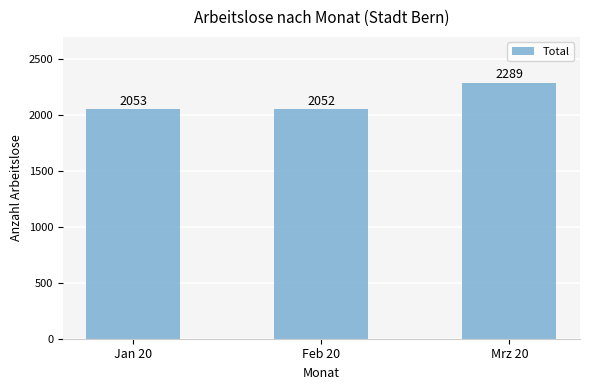

Is it true that the value at Feb 20 is 1161?

False